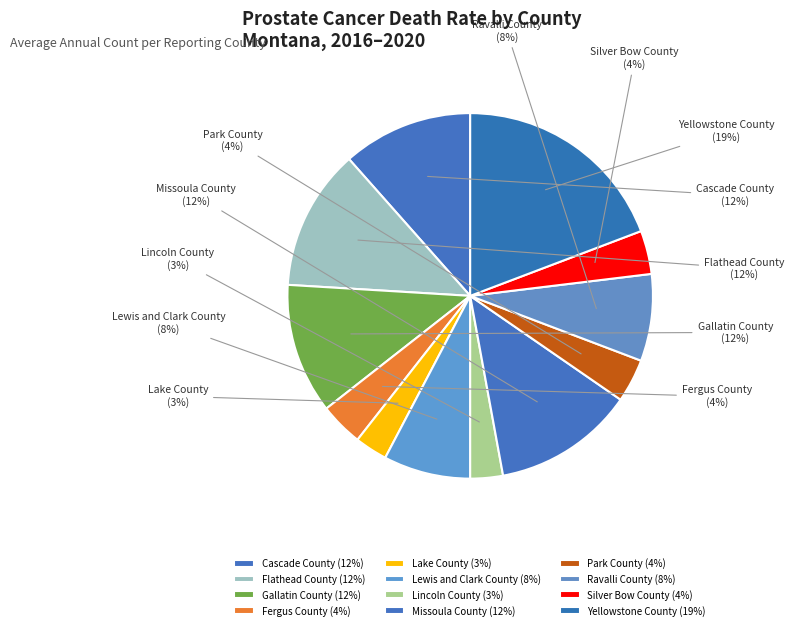

Which slice is the largest?

Yellowstone County